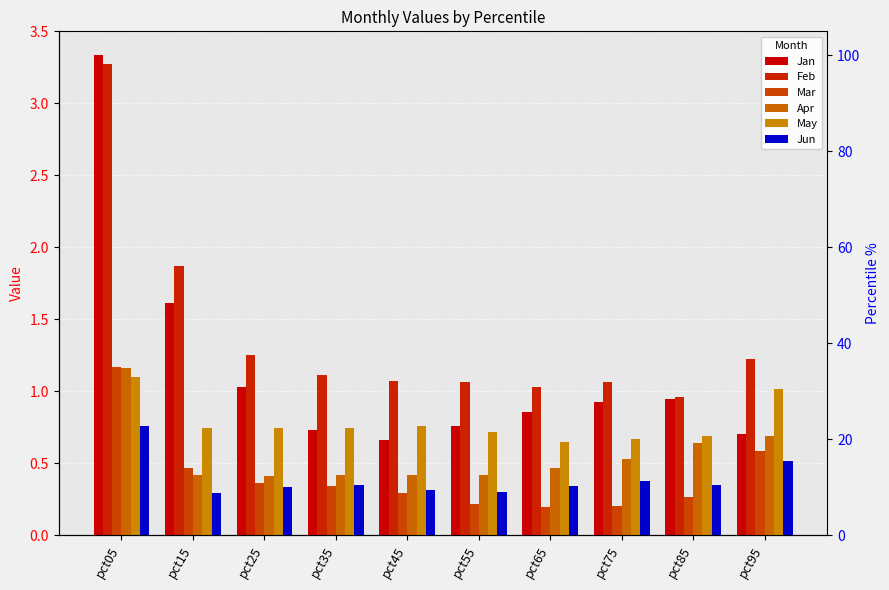

True or false: Apr has a value of 0.6 at pct35.

False